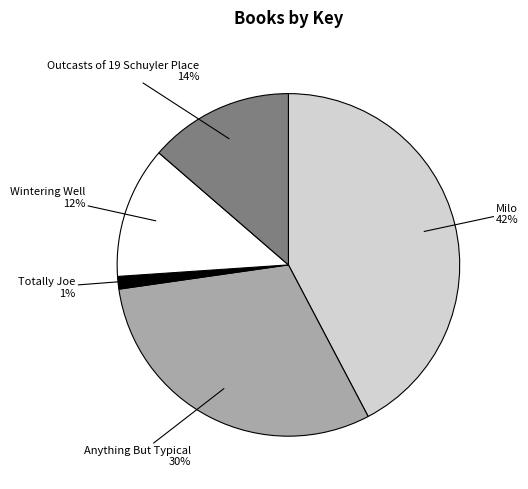

Is there a majority slice in this chart?

No